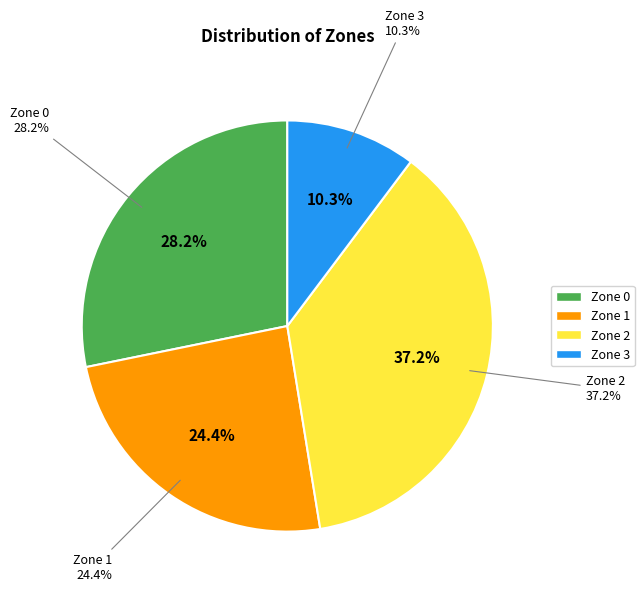

Which category has the smallest portion of the pie?

Zone 3